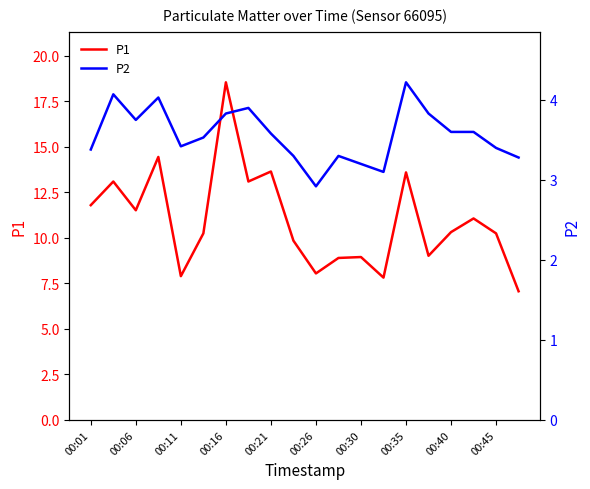

True or false: P2 has more than 2 interior local peaks.

True